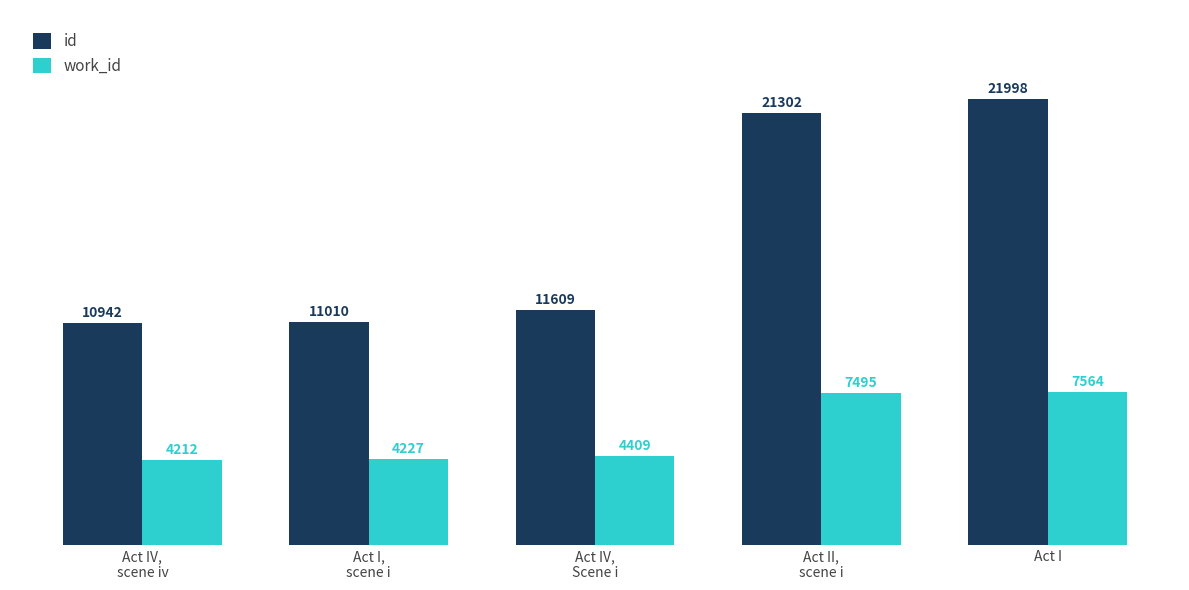

What is the difference between the second highest and minimum values in the id series?

10360